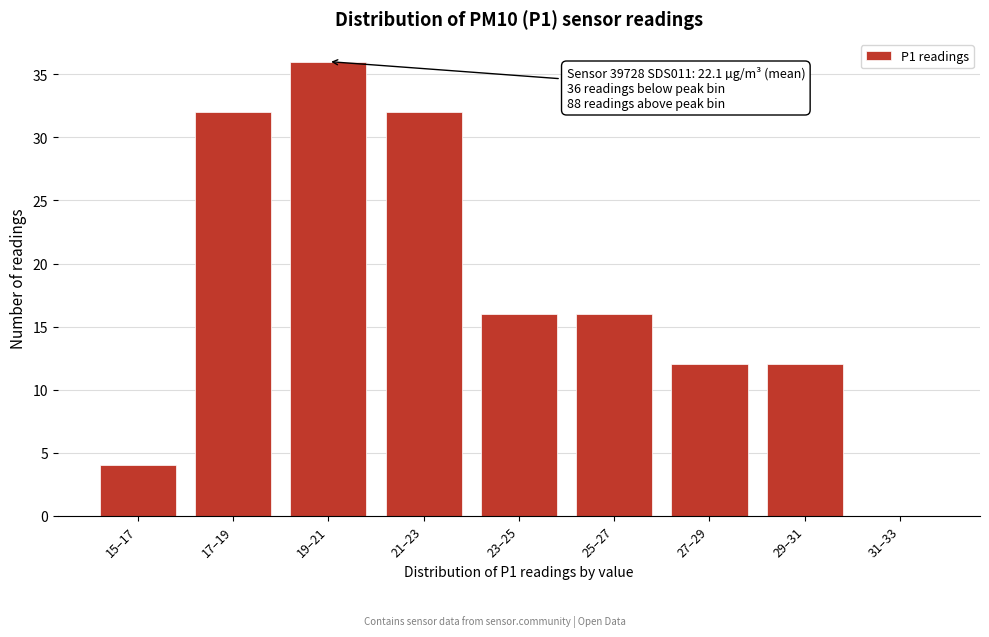

Reading right to left, what are all the values shown in this chart?

31–33=0	29–31=12	27–29=12	25–27=16	23–25=16	21–23=32	19–21=36	17–19=32	15–17=4